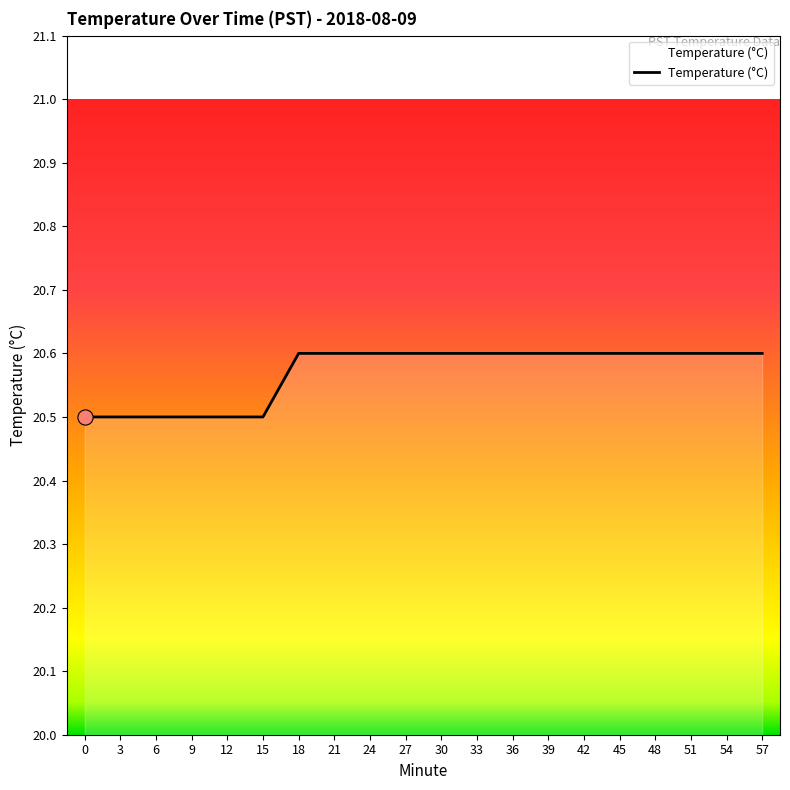

What is the ratio of the value at 45 to the value at 24?

1.0